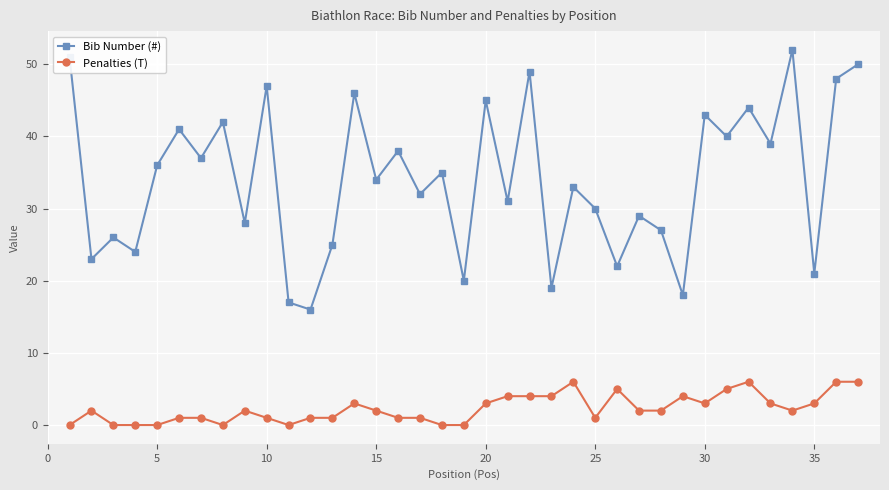

Rank the series by their maximum value, from highest to lowest.

Bib Number (#), Penalties (T)